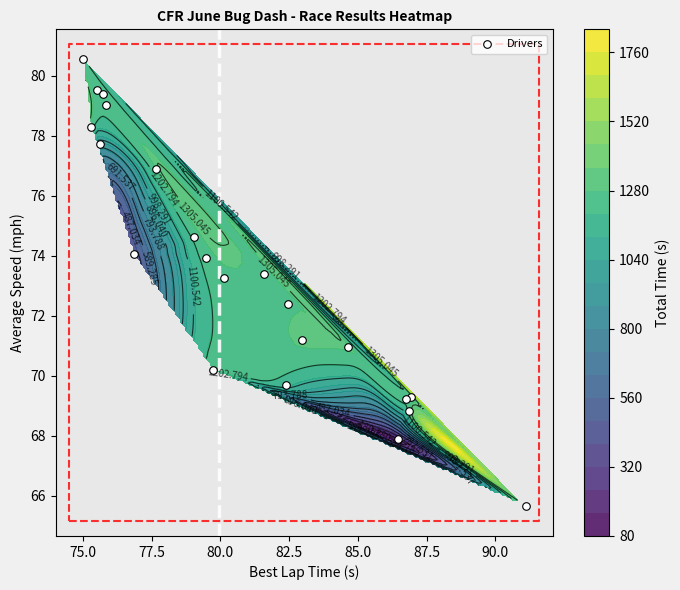

What is the minimum value shown in the chart?

65.7